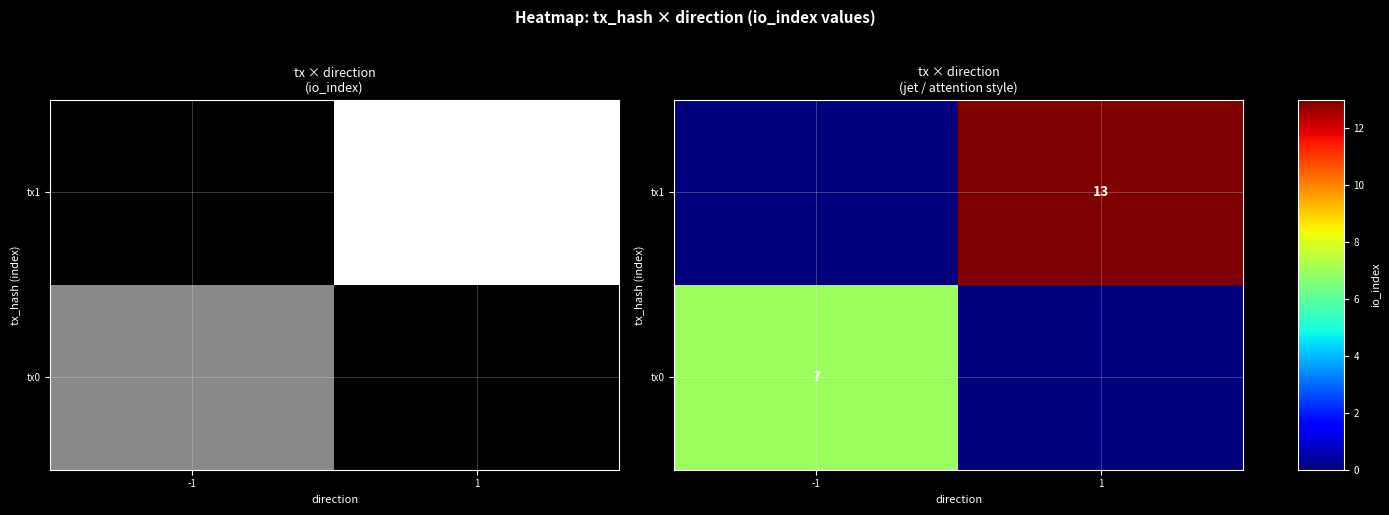

Which has a higher value, 1 or -1?

-1